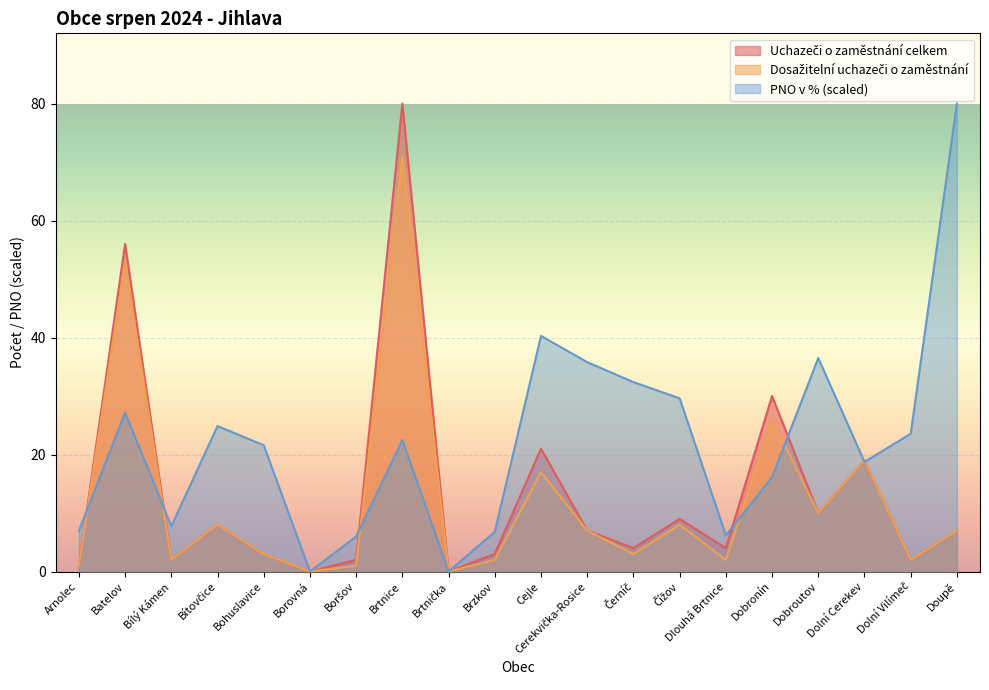

What is the label of the 11th point from the right?

Brzkov